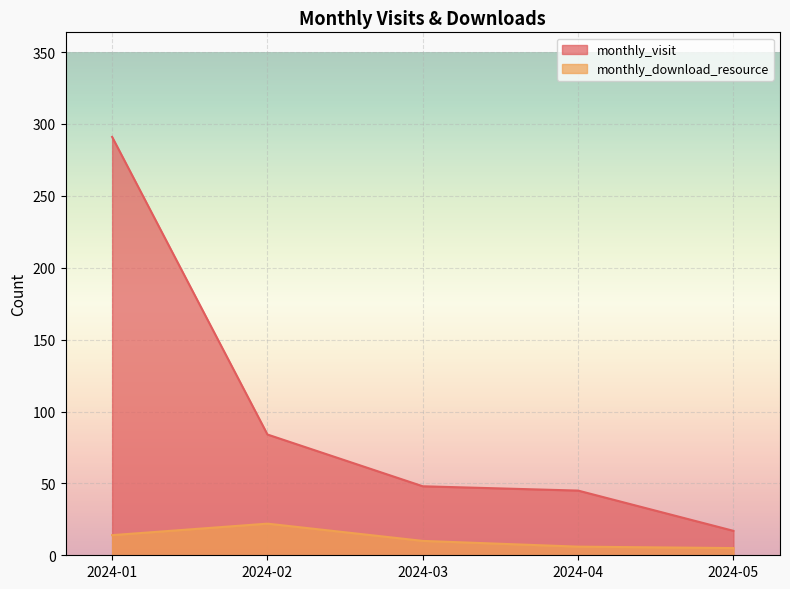

Reading left to right, extract all data points from this chart.

monthly_visit: 2024-01=291	2024-02=84	2024-03=48	2024-04=45	2024-05=17
monthly_download_resource: 2024-01=14	2024-02=22	2024-03=10	2024-04=6	2024-05=5